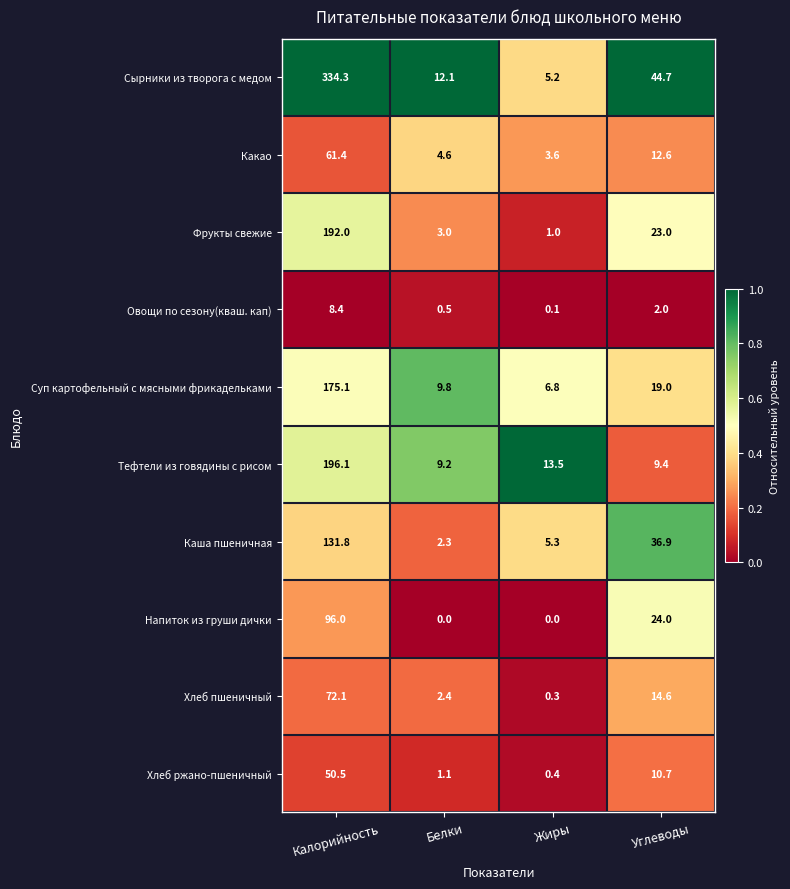

True or false: Хлеб ржано-пшеничный has a value of 1.1 at Белки.

True